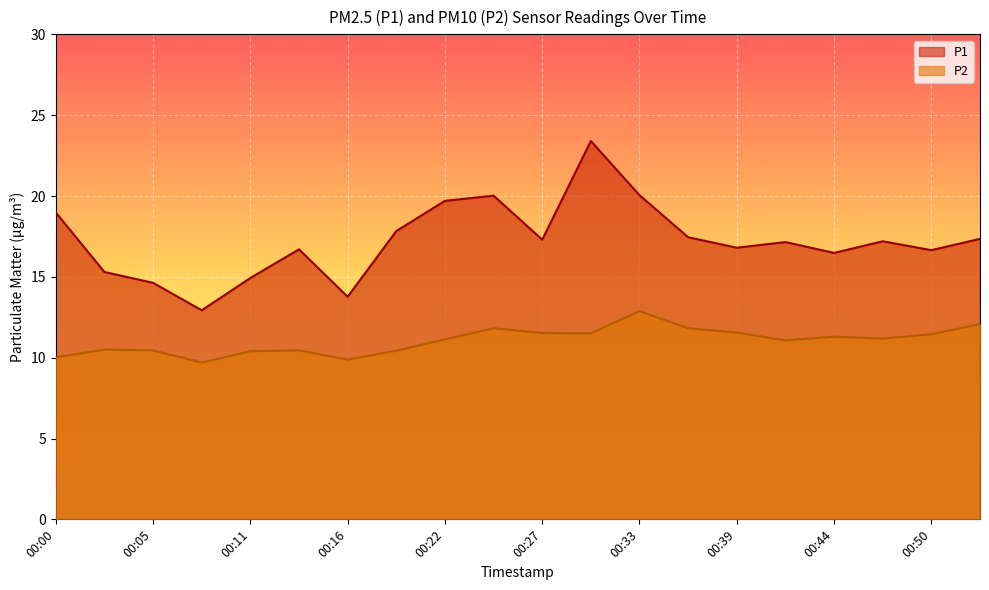

What is the minimum value for P1?

12.9